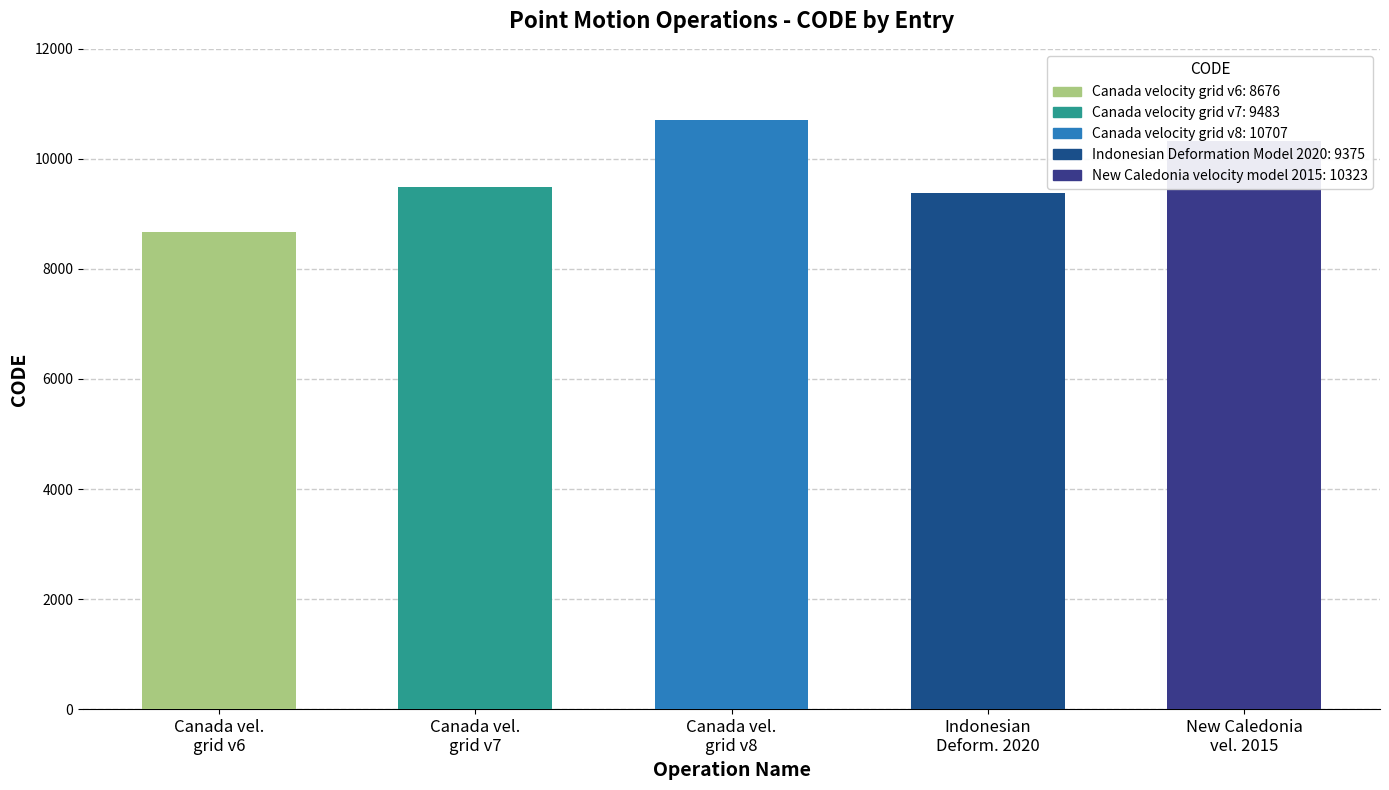

Does the chart contain any negative values?

No